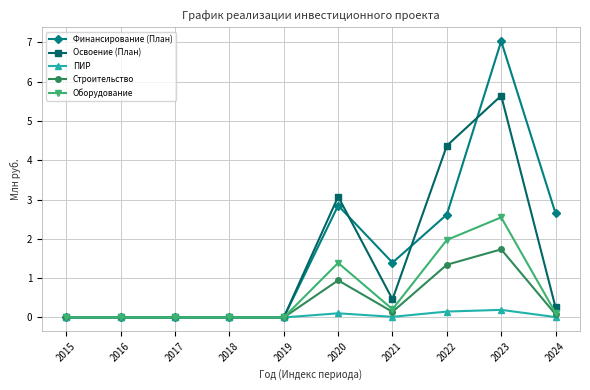

Is the value of ПИР at 2023 greater than the value of Строительство at 2018?

Yes